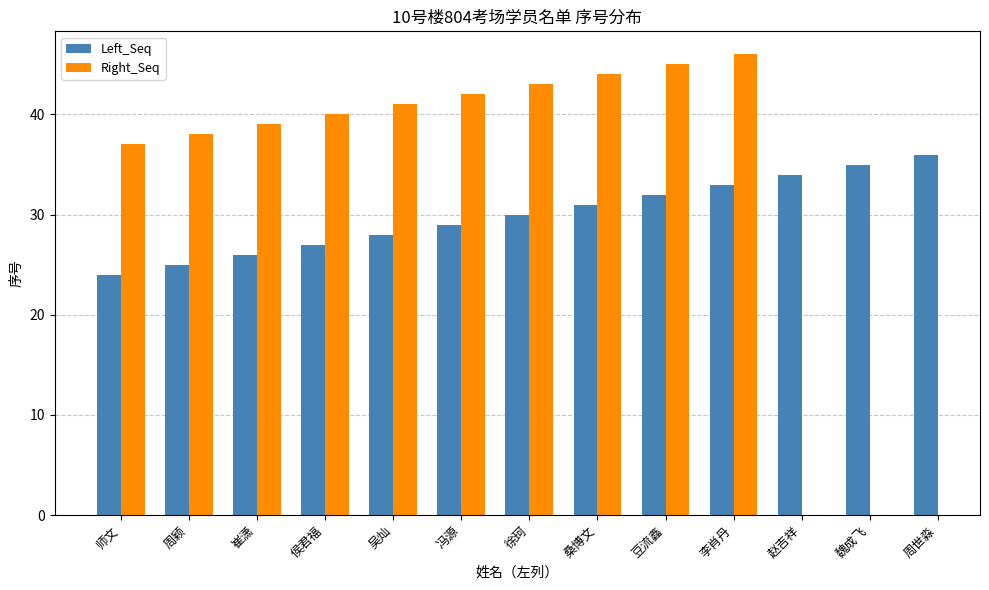

What is the label of the 6th bar from the left?

冯源